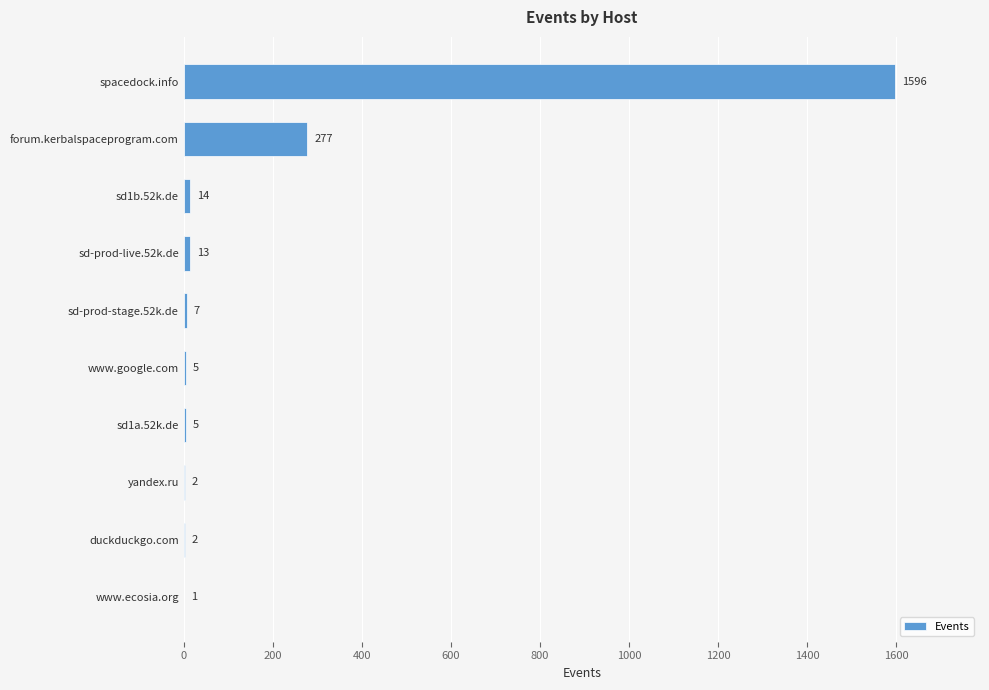

Reading top to bottom, list all the values displayed in this chart.

spacedock.info=1596	forum.kerbalspaceprogram.com=277	sd1b.52k.de=14	sd-prod-live.52k.de=13	sd-prod-stage.52k.de=7	www.google.com=5	sd1a.52k.de=5	yandex.ru=2	duckduckgo.com=2	www.ecosia.org=1